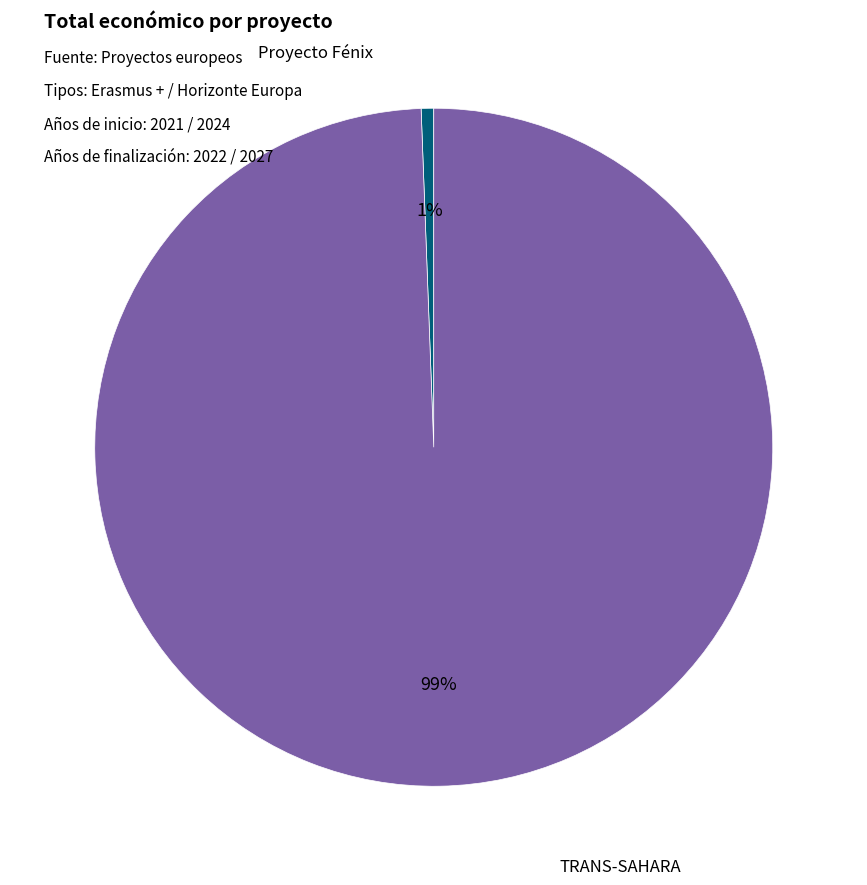

To the nearest percent, what is the average slice percentage?

50%